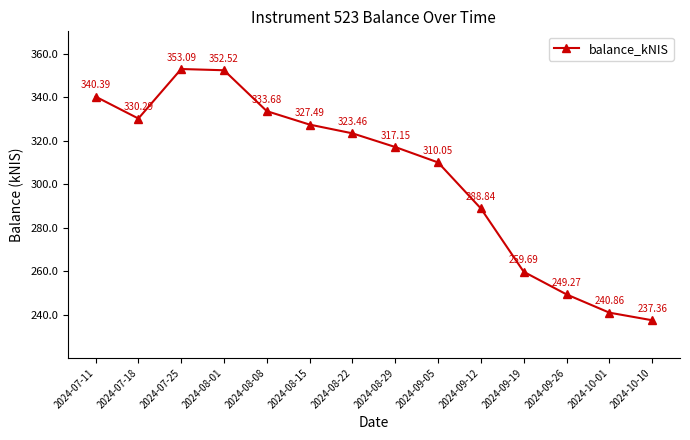

The chart shows a value of 323.5 at 2024-08-22. True or false?

True